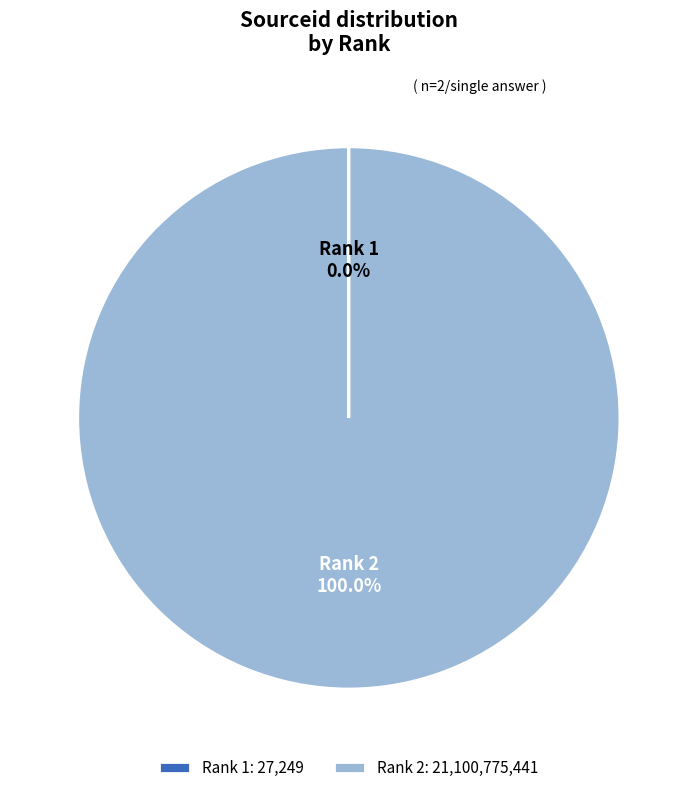

Does any single category account for the majority?

Yes